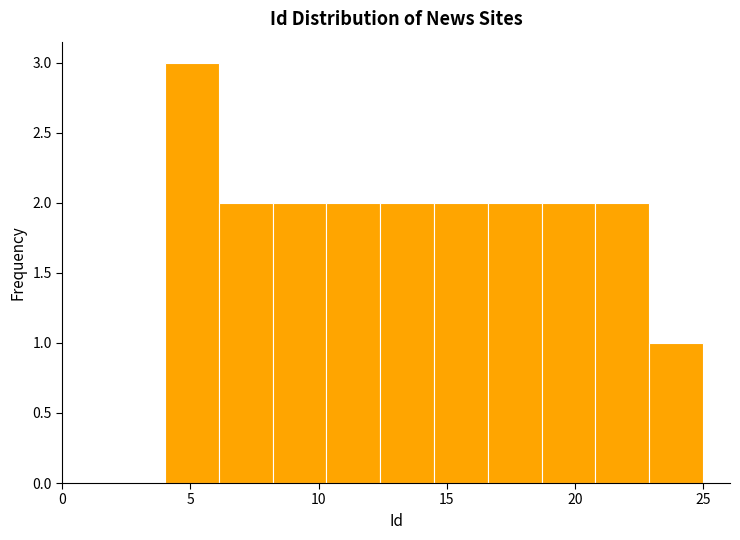

How tall is the bar that spans 18.7 to 20.8 on the x-axis? Neither the bar edges nor the heights are printed on the chart, so give them approximately, as read against the axes.

2